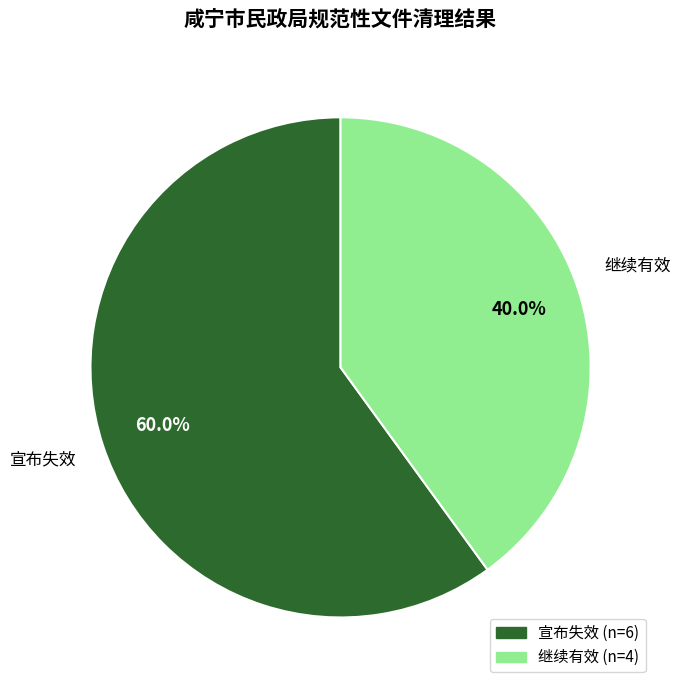

What percentage do 宣布失效 and 继续有效 together represent?

100.0%